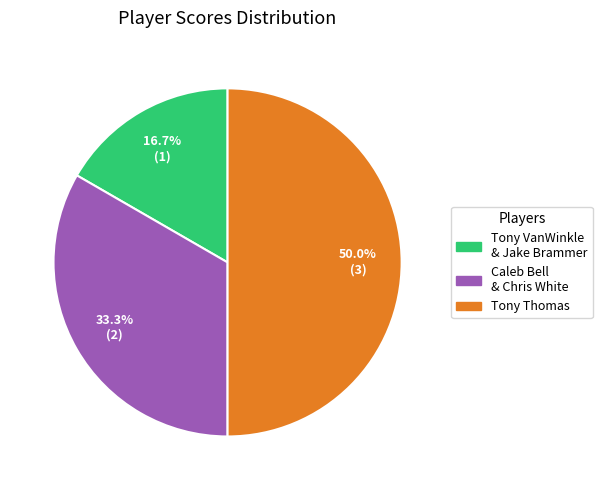

What is the ratio of the value at Caleb Bell & Chris White to the value at Tony VanWinkle & Jake Brammer?

2.0